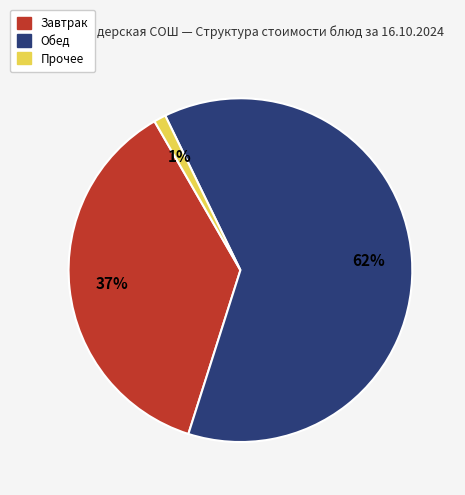

Is there any slice that represents more than half of the pie?

Yes